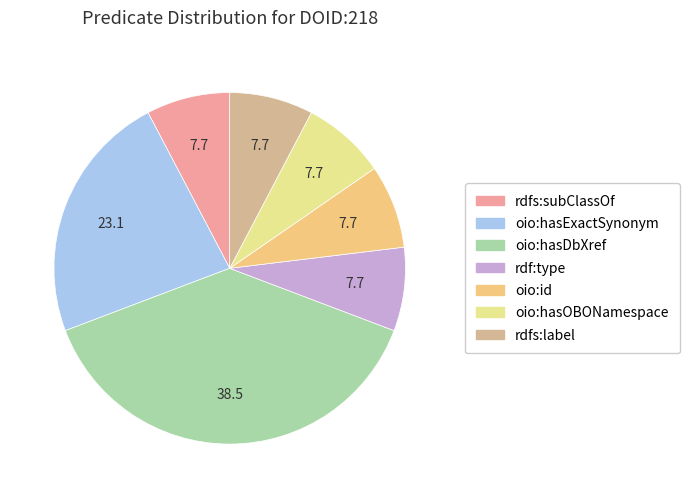

Is it true that oio:hasExactSynonym is 32% of the pie?

False